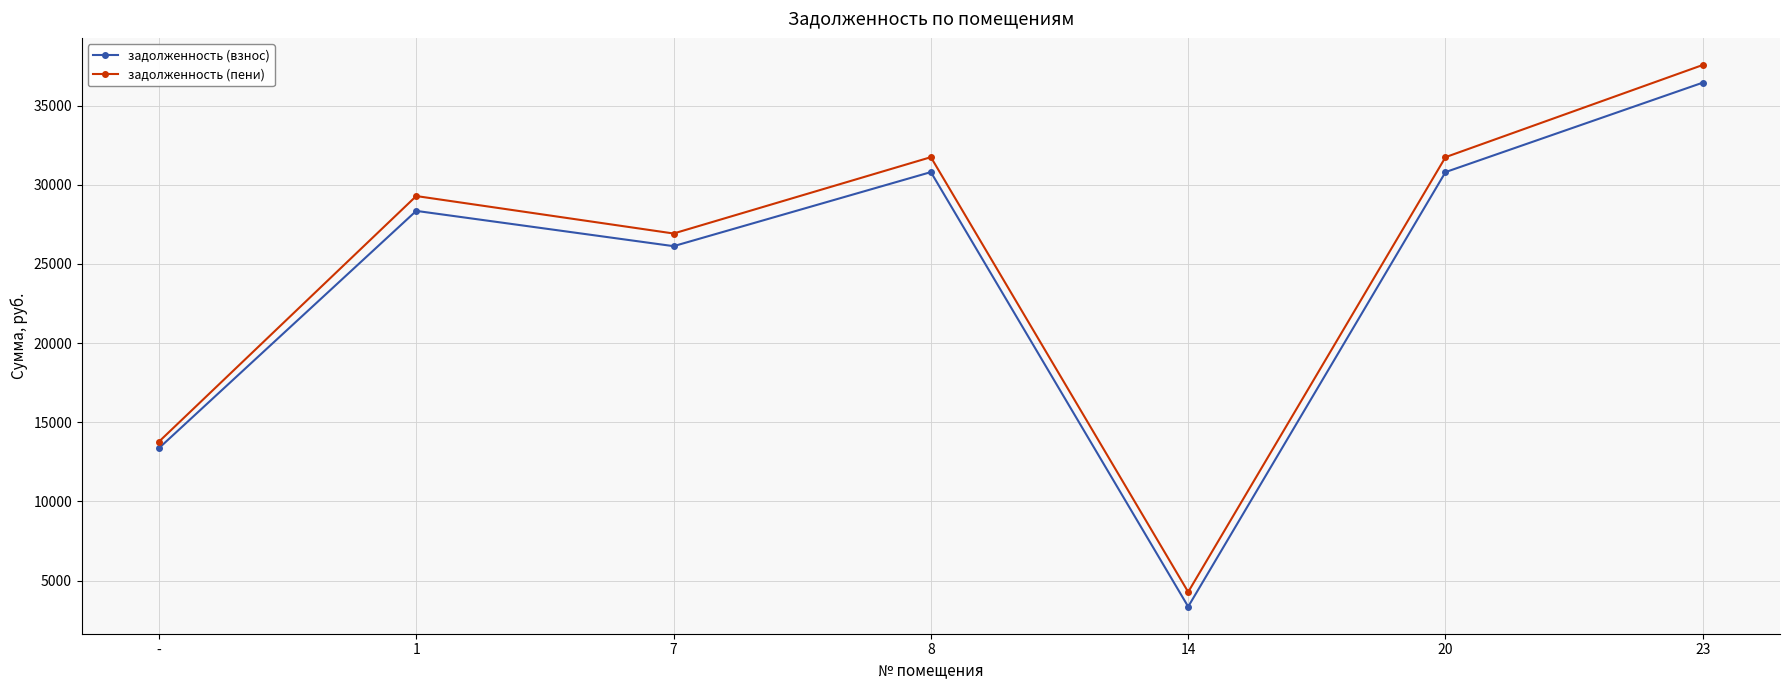

What are all the series names shown in the legend?

задолженность (взнос), задолженность (пени)